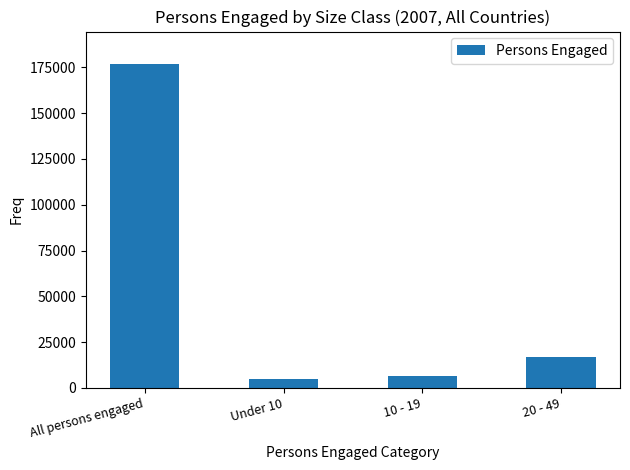

Count the number of categories in the chart.

4